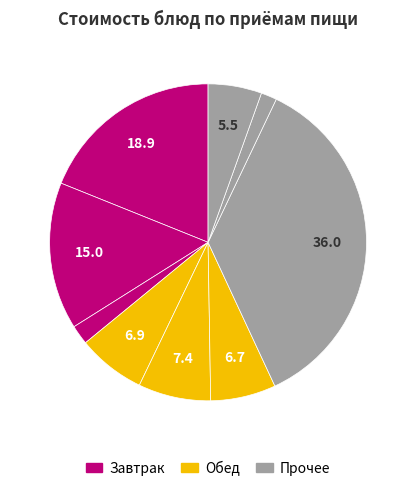

How many segments does this pie chart have?

9